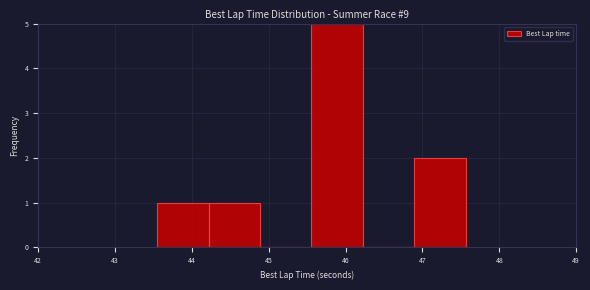

Over which range of the x-axis is the bar tallest?

45.6 to 46.2